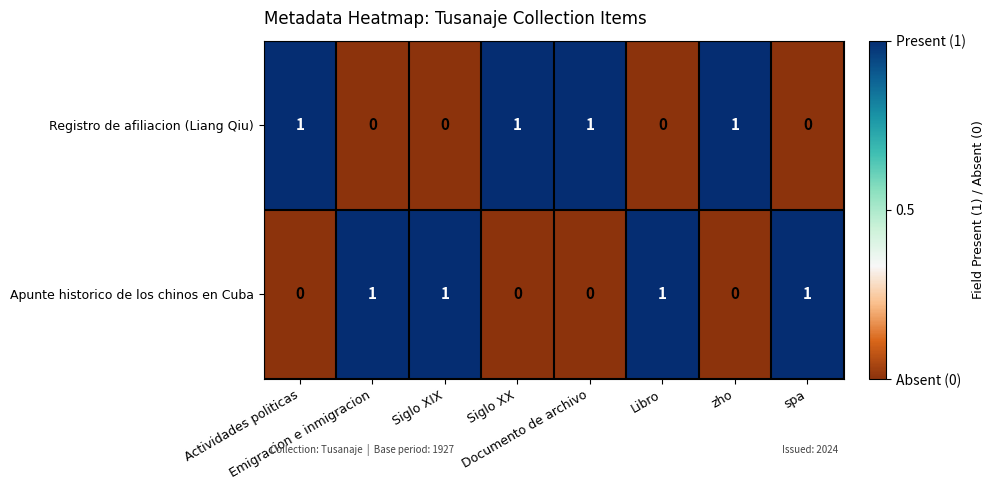

At how many categories does at least one series exceed 0?

8